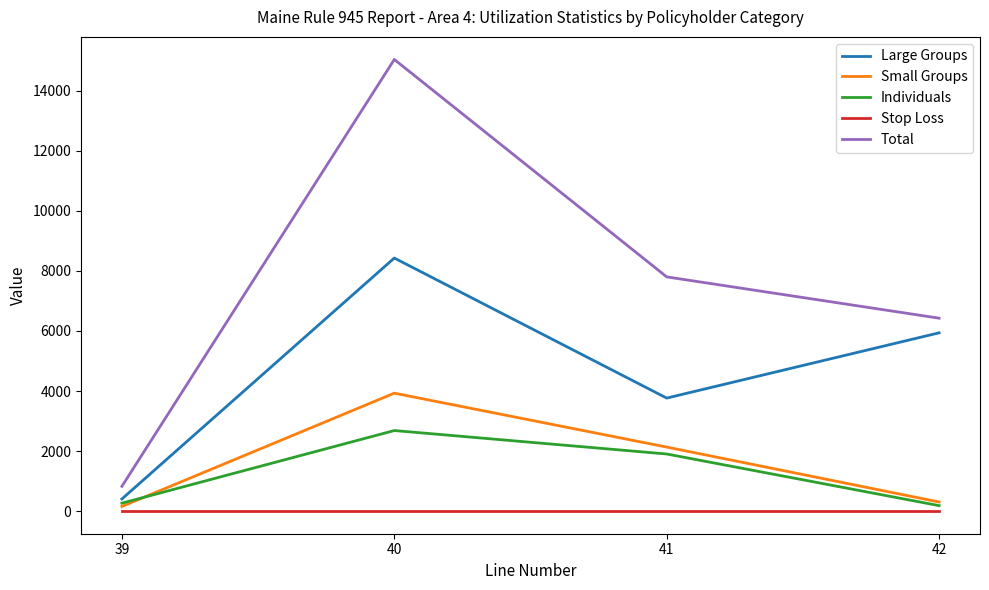

Rank the series by their maximum value, from lowest to highest.

Stop Loss, Individuals, Small Groups, Large Groups, Total